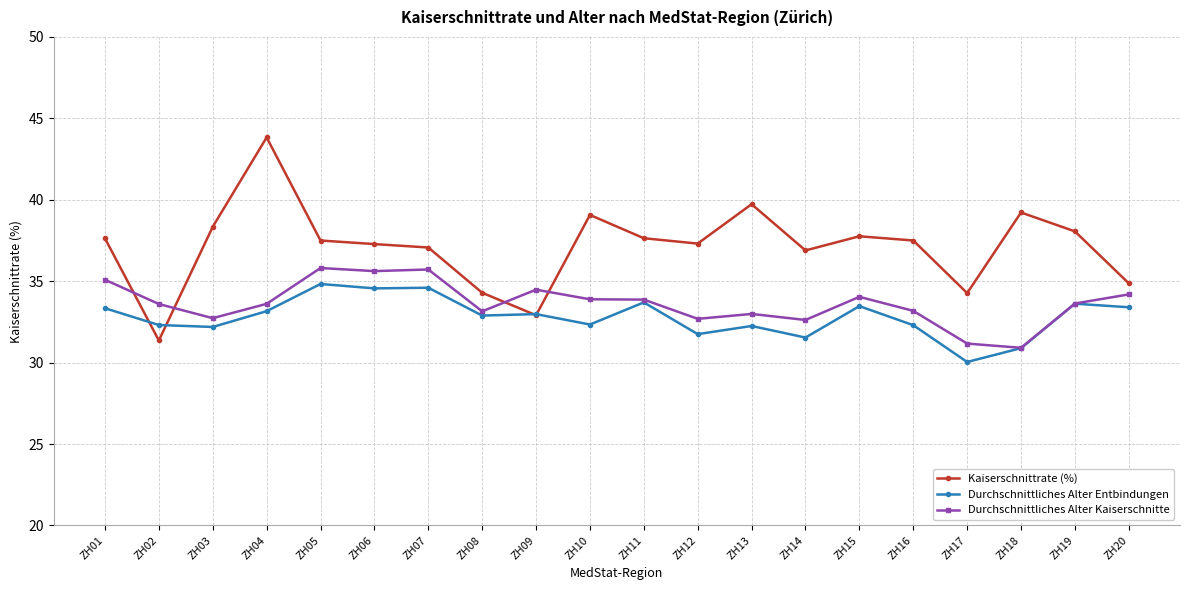

What is the approximate value of Durchschnittliches Alter Kaiserschnitte at ZH04?

33.6